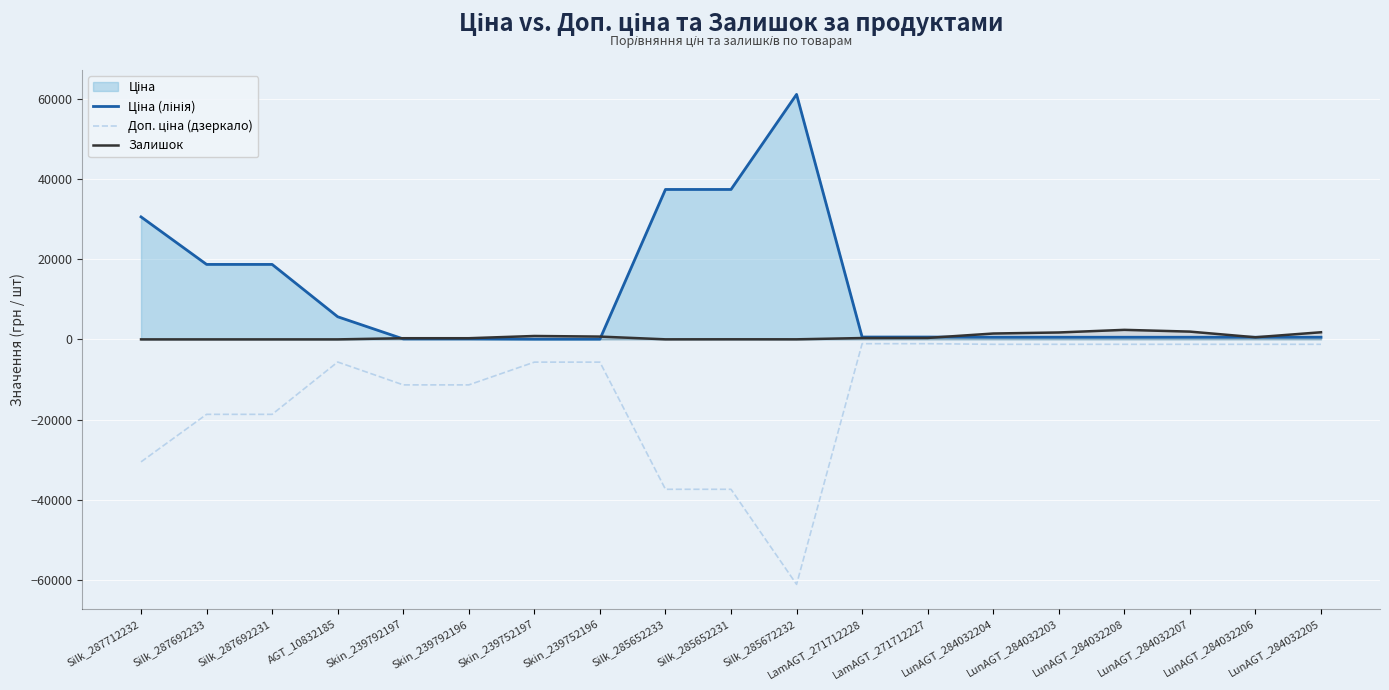

Between Silk_285652231 and LunAGT_284032203, which series saw the biggest shift?

Ціна (лінія)